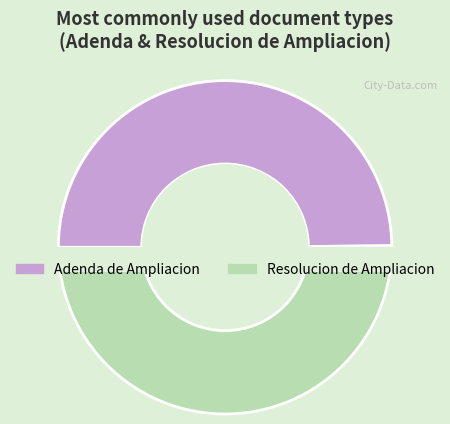

The Adenda de Ampliacion slice represents 50% of the pie. True or false?

True